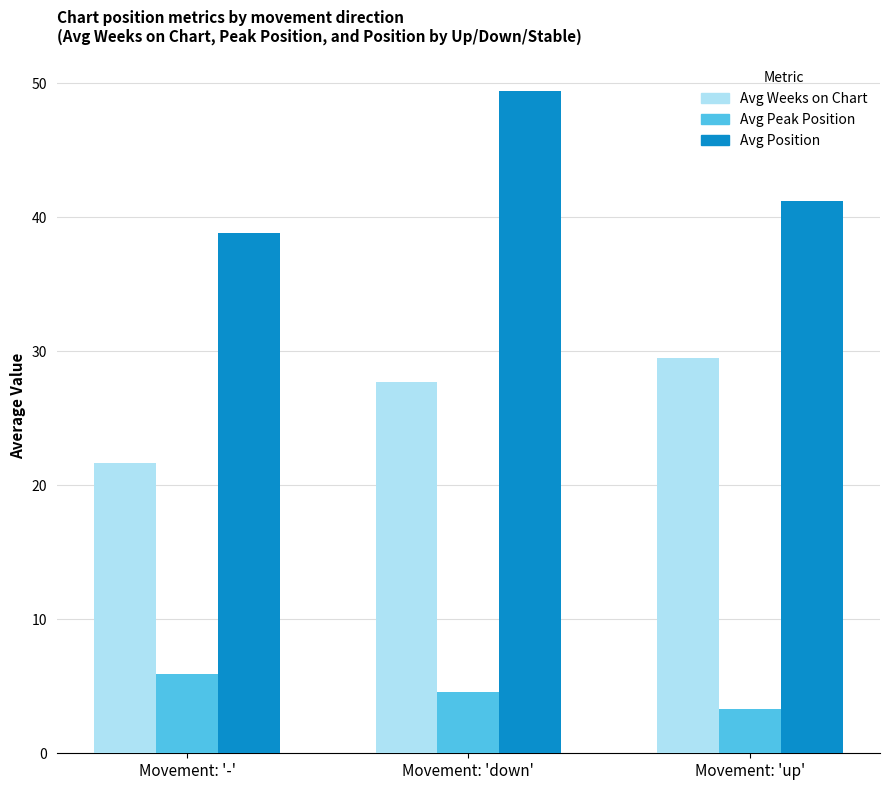

How many values in the Avg Peak Position series are below 4?

1